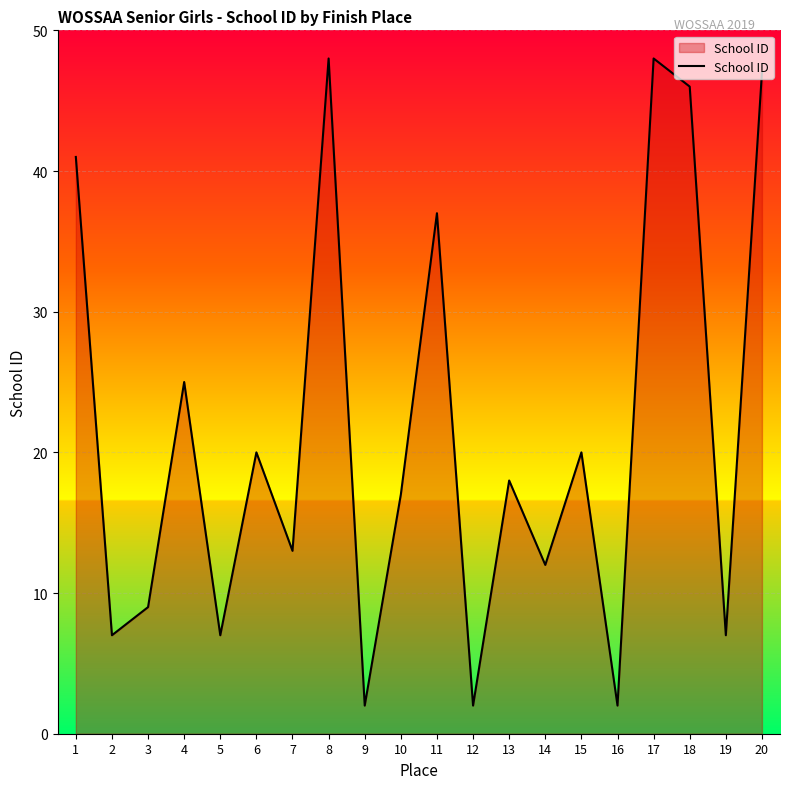

Reading left to right, extract all data points from this chart.

41	7	9	25	7	20	13	48	2	17	37	2	18	12	20	2	48	46	7	47